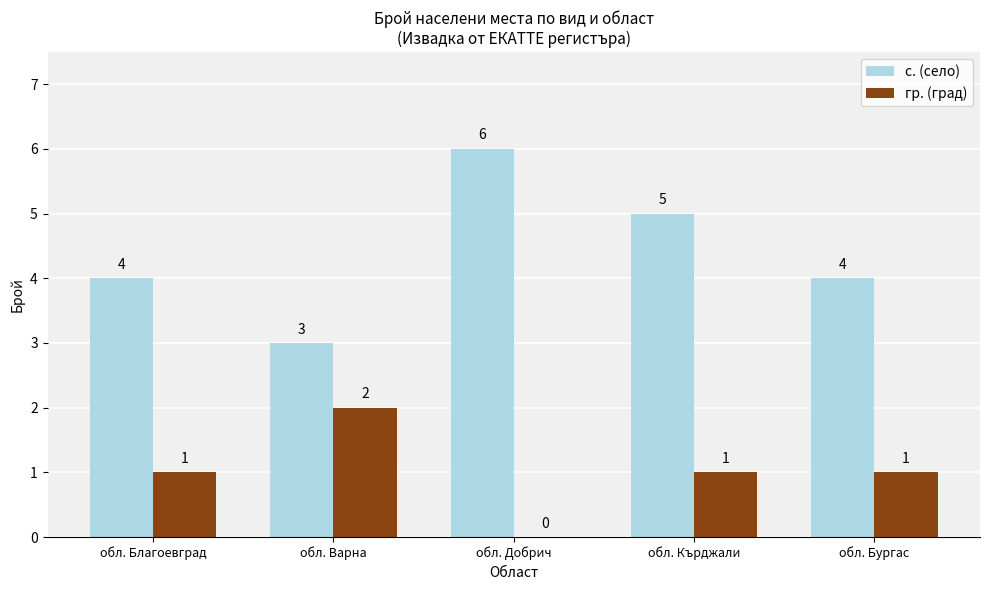

Reading left to right, list all the values displayed in this chart.

с. (село): обл. Благоевград=4	обл. Варна=3	обл. Добрич=6	обл. Кърджали=5	обл. Бургас=4
гр. (град): обл. Благоевград=1	обл. Варна=2	обл. Добрич=0	обл. Кърджали=1	обл. Бургас=1